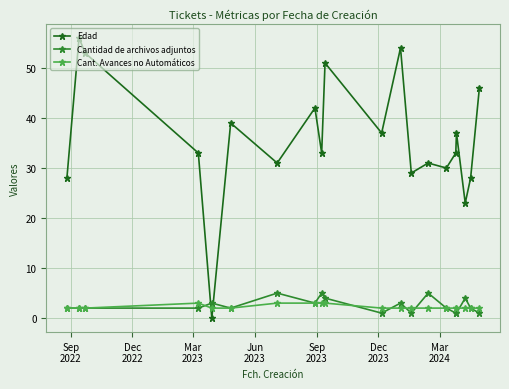

Which series has the largest total across all categories?

Edad